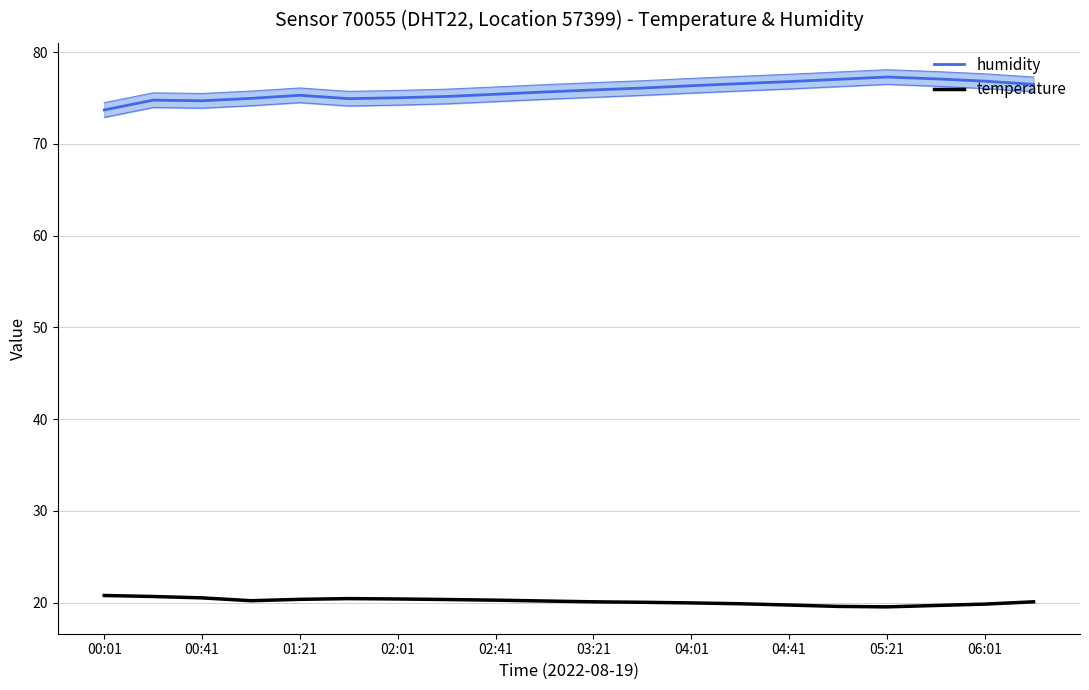

Between 06:01 and 04:01, which is larger?

06:01